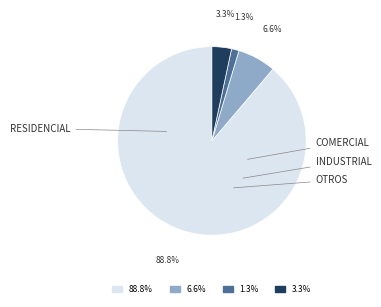

What is the total percentage of RESIDENCIAL and INDUSTRIAL?

90.1%